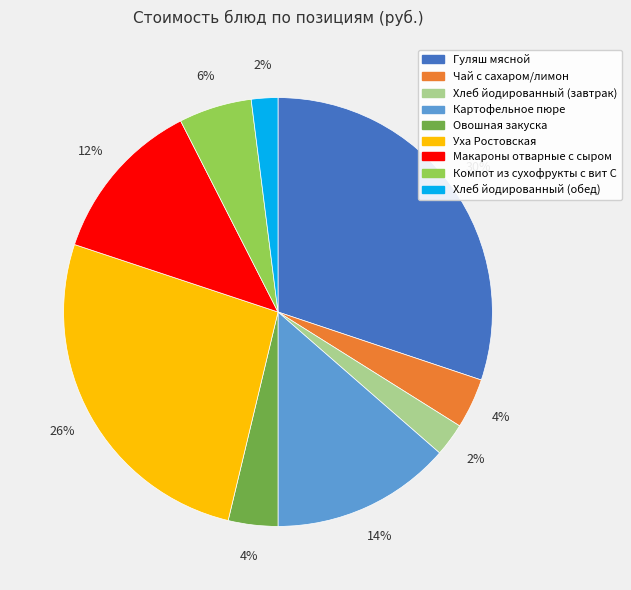

Does Чай с сахаром/лимон account for over 50% of the chart?

No